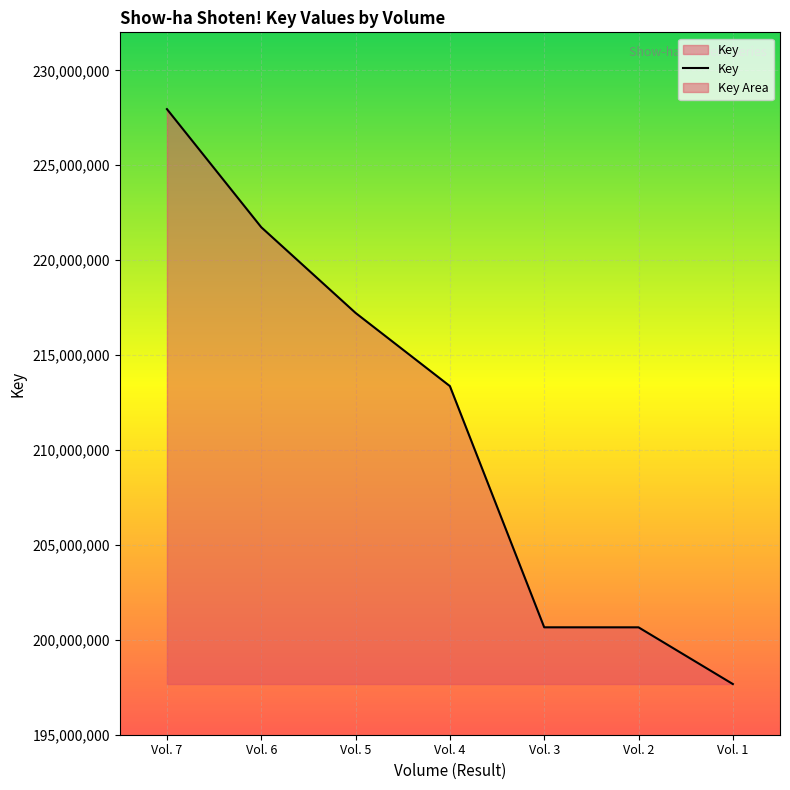

What is the sum of all values?

1479257366